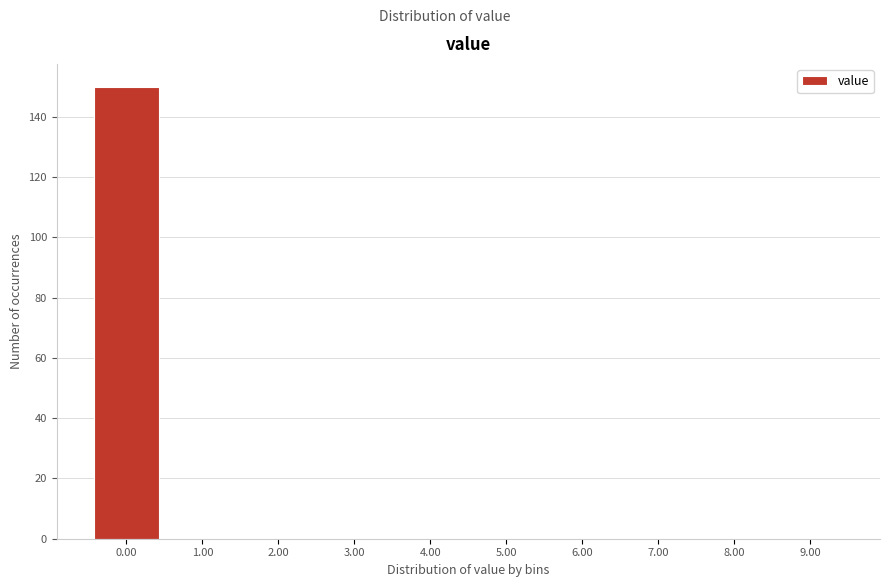

How tall is the bar that spans -0.5 to 0.5 on the x-axis? The values are not printed on the chart, so give them approximately, as read against the axis.

150